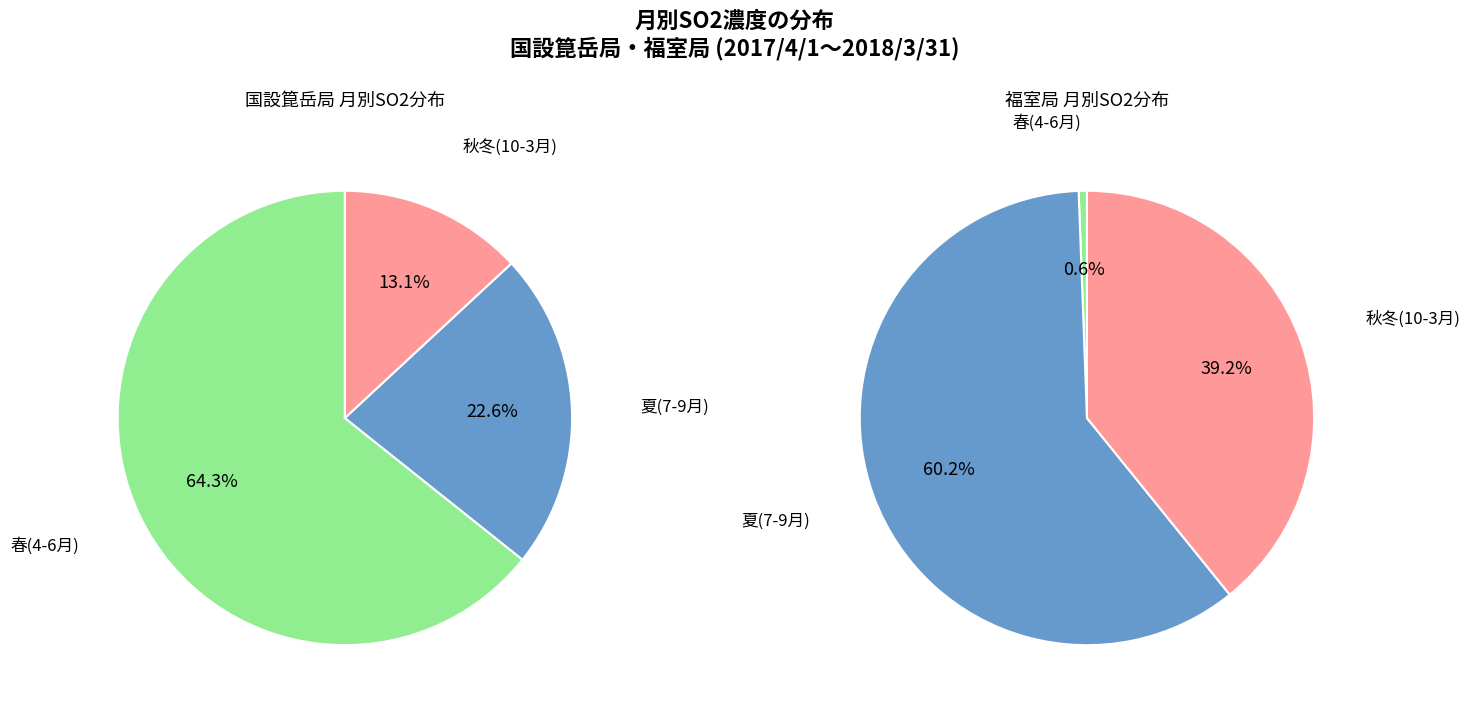

What percentage do 5月 and 10月 together represent?

13.1%